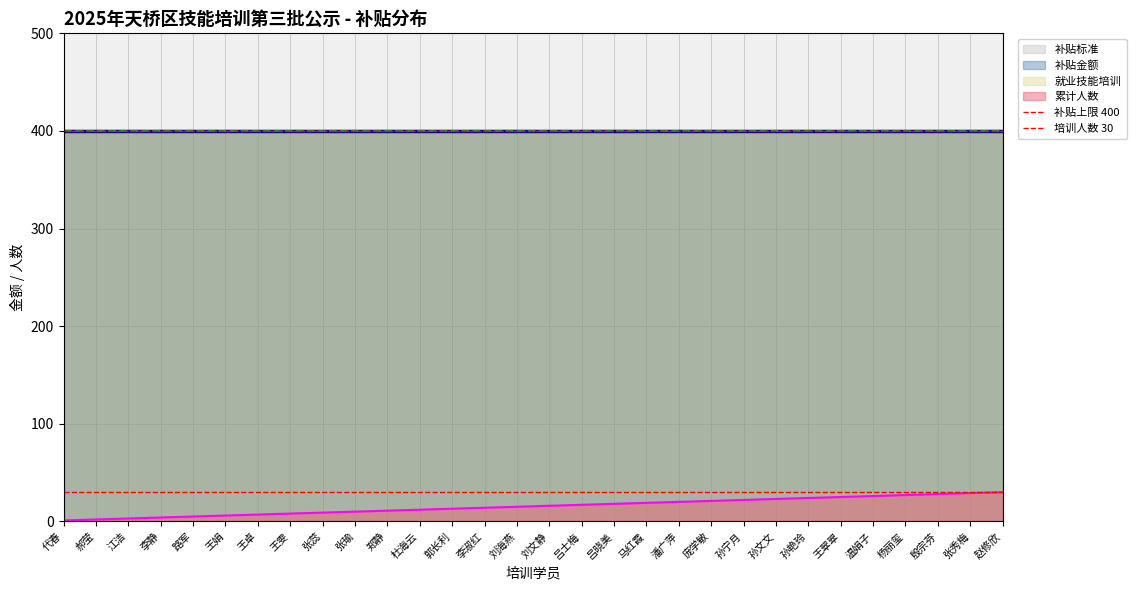

Is it true that 累计人数 equals 14 at 李淑红?

True